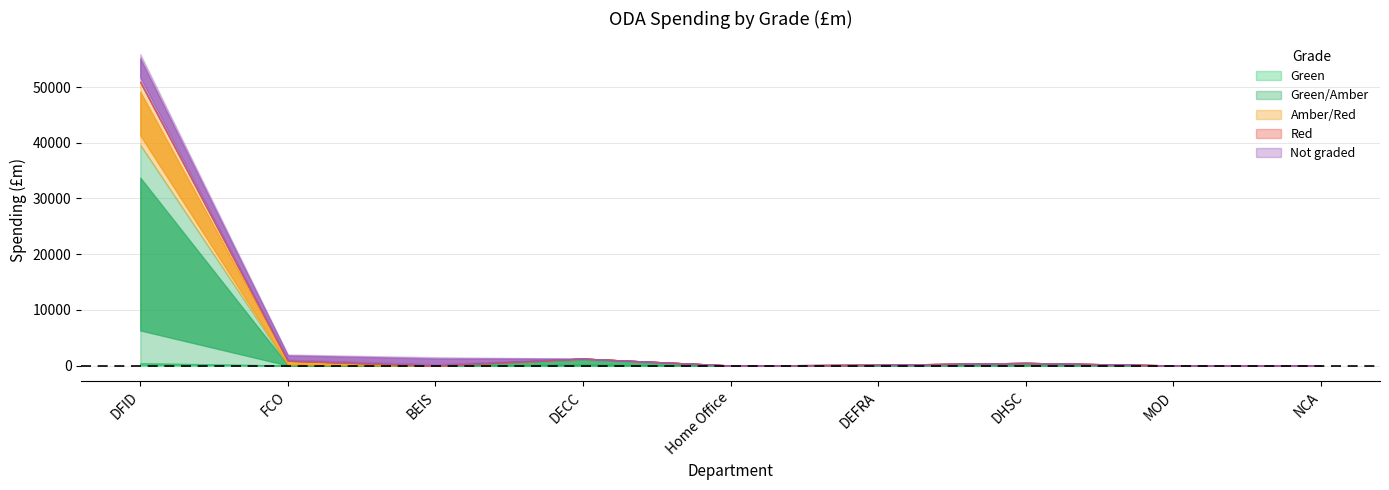

What is the average value of the Red series?

12.1